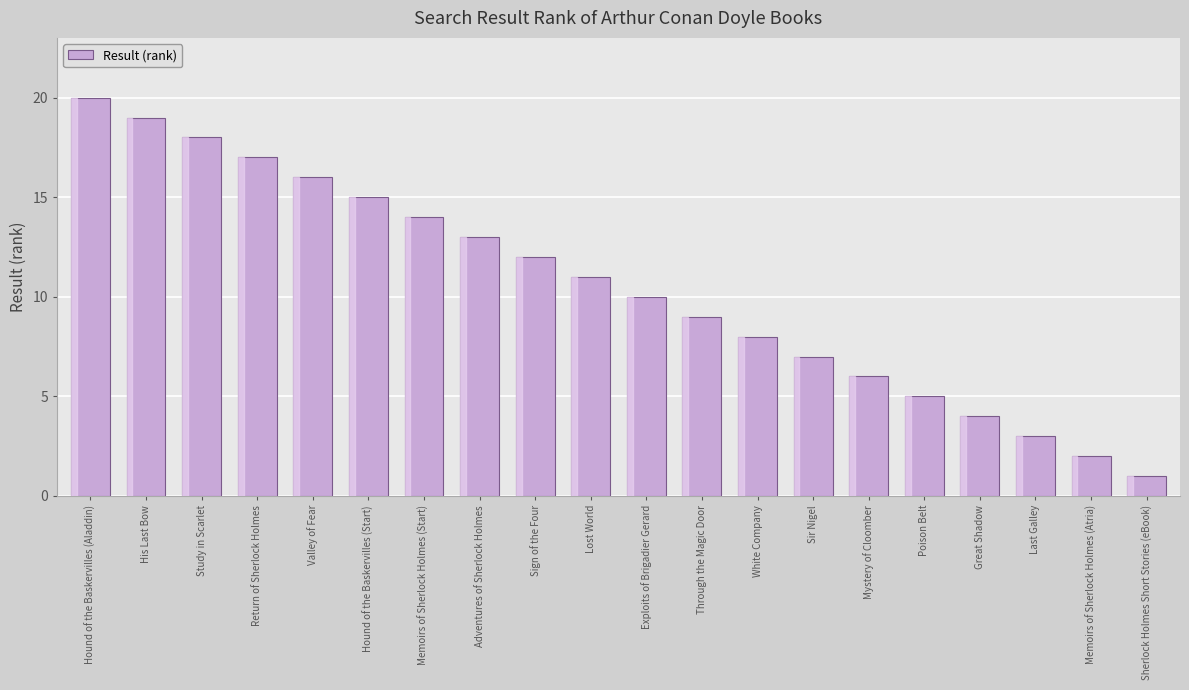

True or false: the data shows 15 at Hound of the Baskervilles (Start).

True